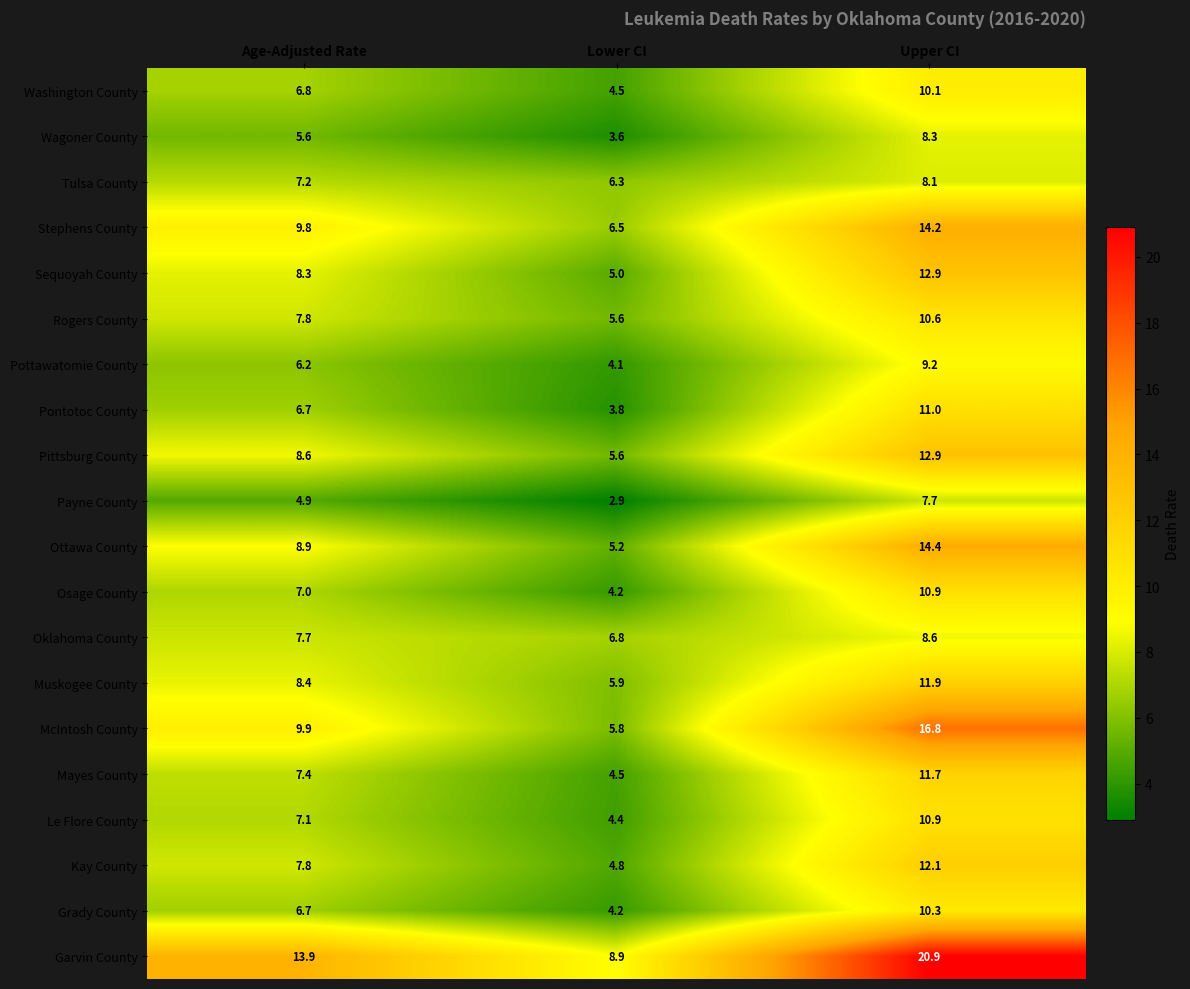

Which category has the lowest value across all series?

Lower CI